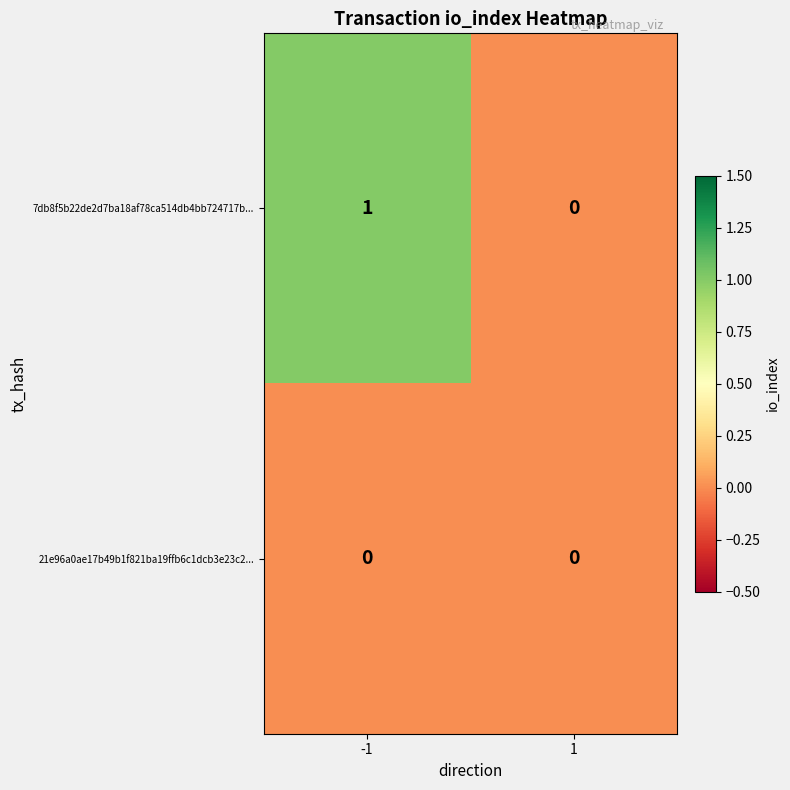

Which series changed the most between -1 and 1?

7db8f5b22de2d7ba18af78ca514db4bb724717b...